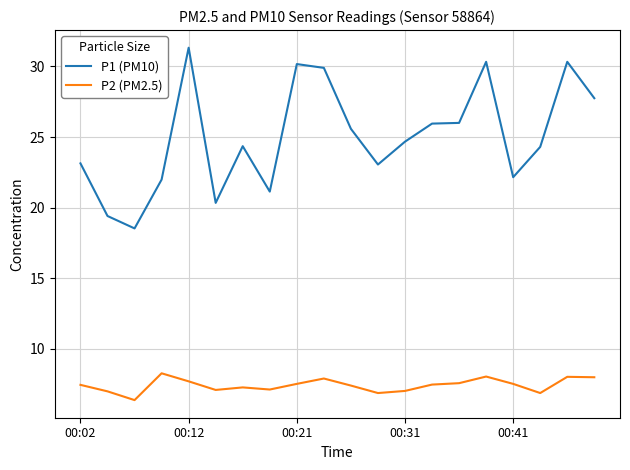

What is the difference between the second highest and minimum values in the P1 (PM10) series?

11.8